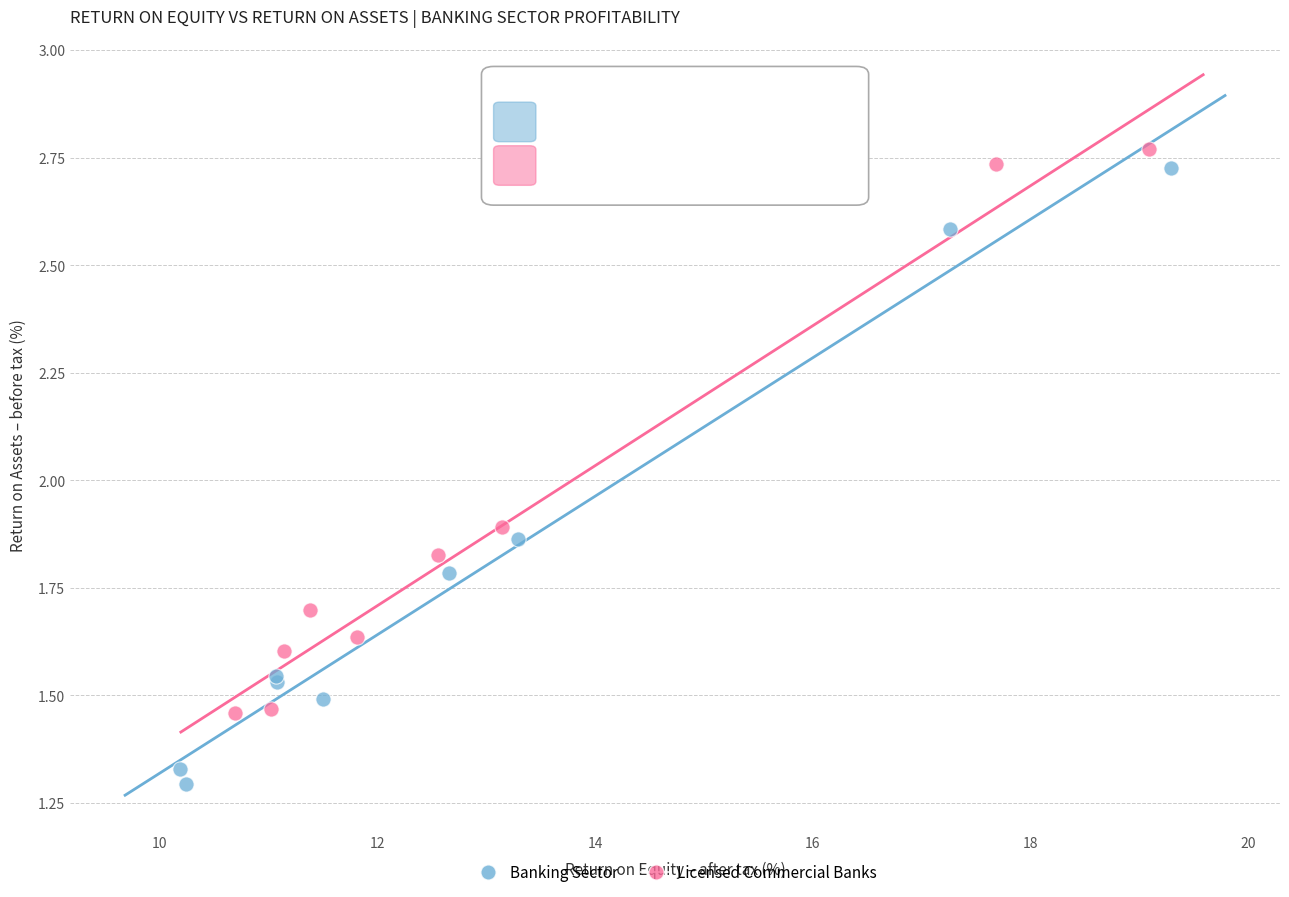

Which series reaches the minimum Y coordinate?

Banking Sector